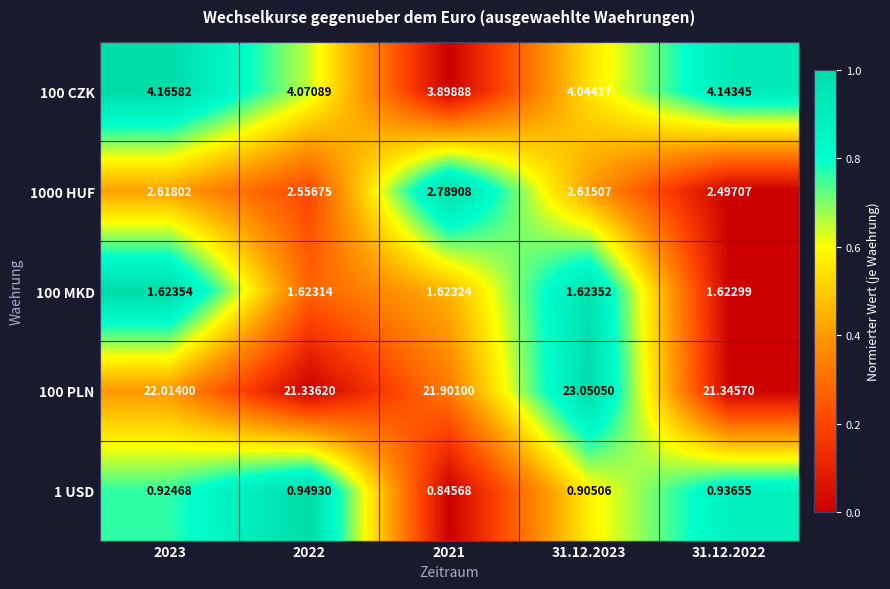

Rank the series by their maximum value, from lowest to highest.

1 USD, 100 MKD, 1000 HUF, 100 CZK, 100 PLN